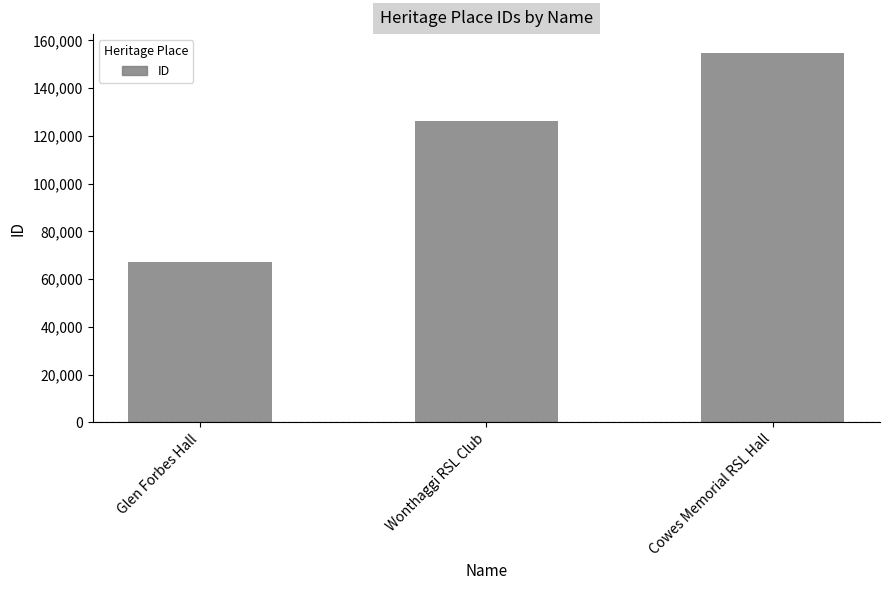

How many bars are there in total?

3